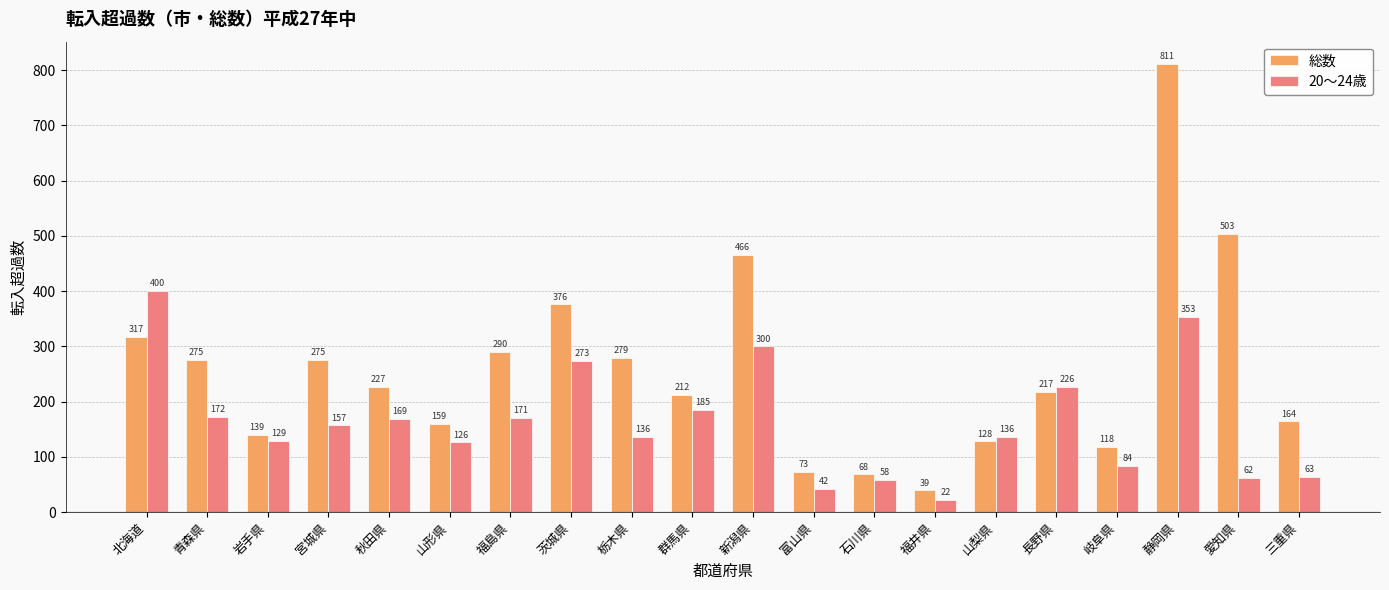

What are all the series names shown in the legend?

総数, 20～24歳